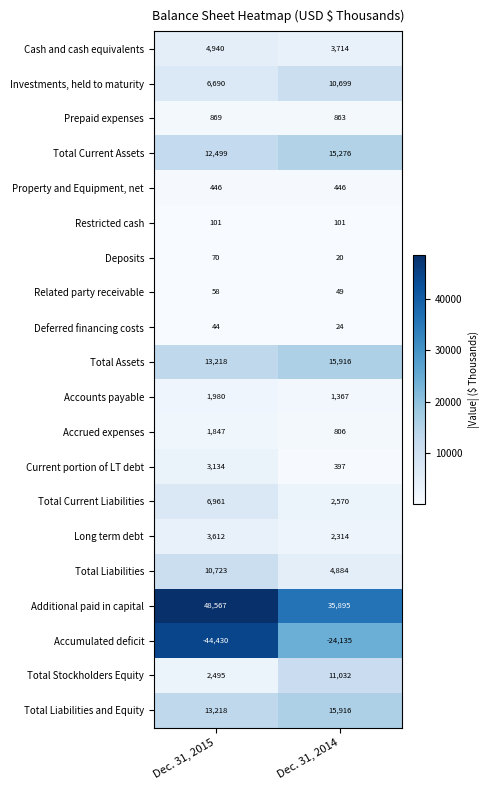

The value of Total Liabilities and Equity at Dec. 31, 2015 is 18436. True or false?

False